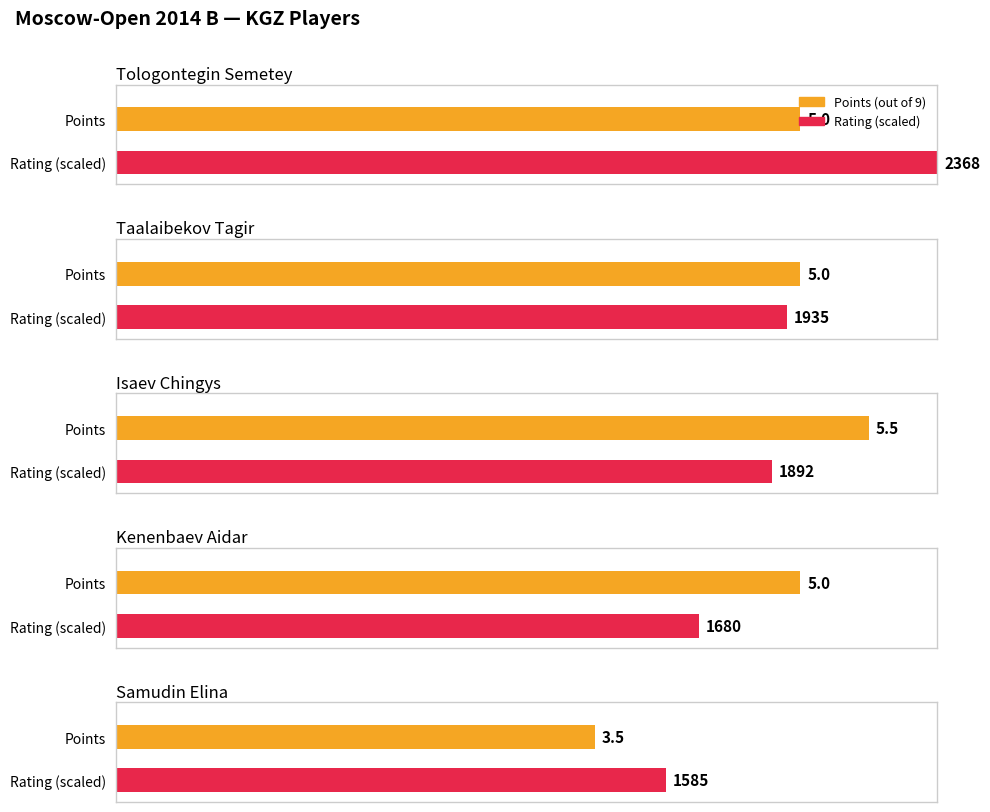

What is the value of the 1st bar from the left?

5.0